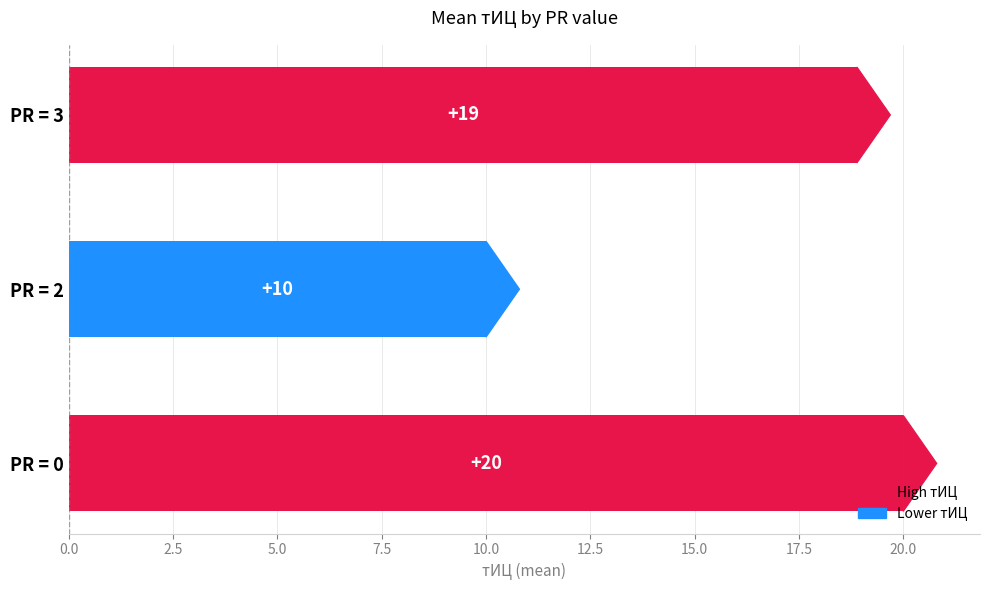

Count the number of data series in this chart.

1